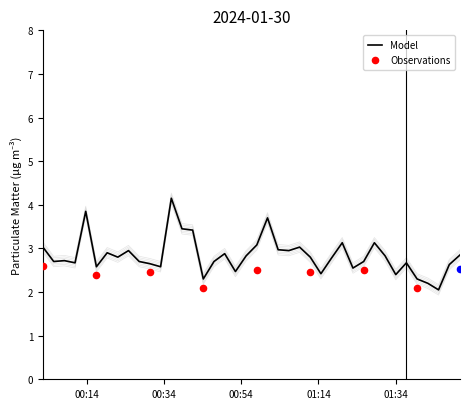

What is the highest value of the Model series?

4.2